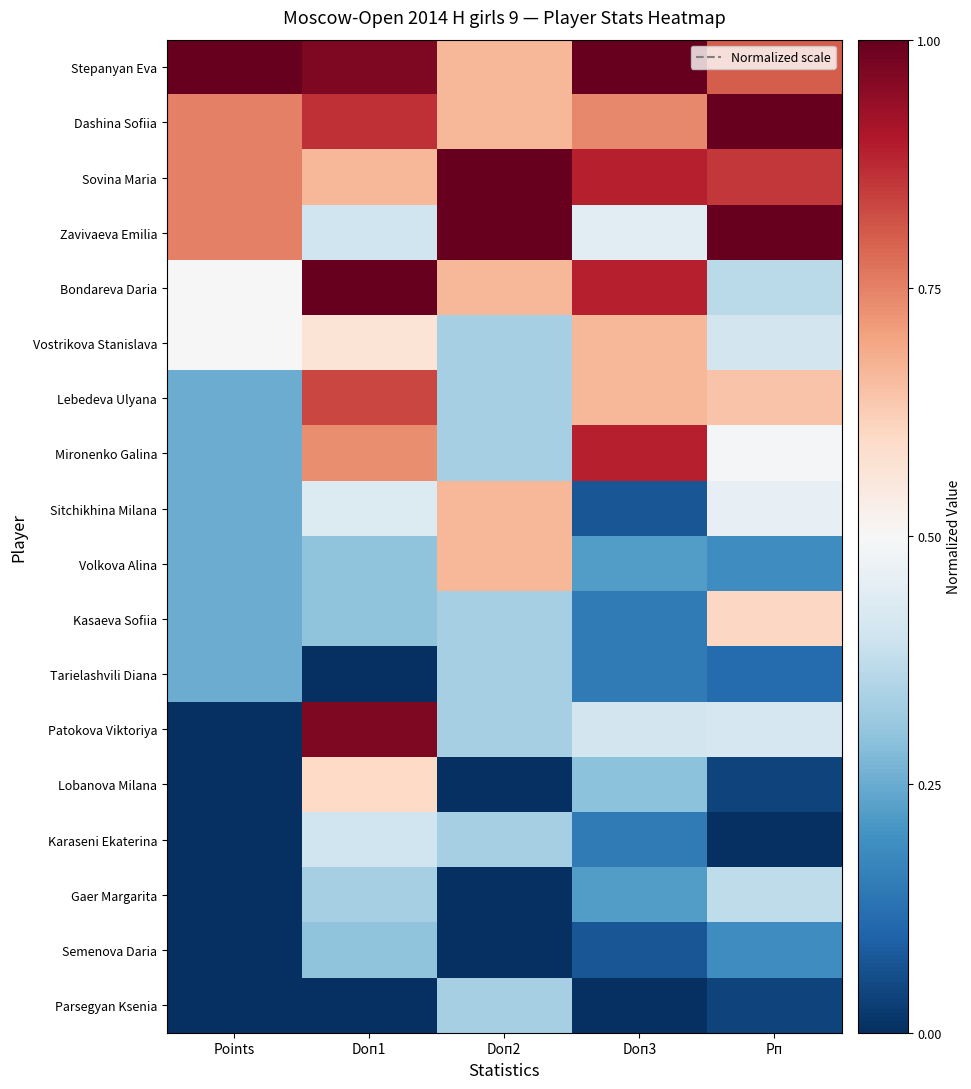

Reading right to left, transcribe all the data shown in this chart.

Stepanyan Eva: Рп=0.8	Doп3=1.0	Doп2=0.7	Doп1=1.0	Points=1.0
Dashina Sofiia: Рп=1.0	Doп3=0.7	Doп2=0.7	Doп1=0.9	Points=0.8
Sovina Maria: Рп=0.9	Doп3=0.9	Doп2=1.0	Doп1=0.7	Points=0.8
Zavivaeva Emilia: Рп=1.0	Doп3=0.4	Doп2=1.0	Doп1=0.4	Points=0.8
Bondareva Daria: Рп=0.4	Doп3=0.9	Doп2=0.7	Doп1=1.0	Points=0.5
Vostrikova Stanislava: Рп=0.4	Doп3=0.7	Doп2=0.3	Doп1=0.6	Points=0.5
Lebedeva Ulyana: Рп=0.6	Doп3=0.7	Doп2=0.3	Doп1=0.8	Points=0.2
Mironenko Galina: Рп=0.5	Doп3=0.9	Doп2=0.3	Doп1=0.7	Points=0.2
Sitchikhina Milana: Рп=0.5	Doп3=0.1	Doп2=0.7	Doп1=0.4	Points=0.2
Volkova Alina: Рп=0.2	Doп3=0.2	Doп2=0.7	Doп1=0.3	Points=0.2
Kasaeva Sofiia: Рп=0.6	Doп3=0.1	Doп2=0.3	Doп1=0.3	Points=0.2
Tarielashvili Diana: Рп=0.1	Doп3=0.1	Doп2=0.3	Doп1=0.0	Points=0.2
Patokova Viktoriya: Рп=0.4	Doп3=0.4	Doп2=0.3	Doп1=1.0	Points=0.0
Lobanova Milana: Рп=0.0	Doп3=0.3	Doп2=0.0	Doп1=0.6	Points=0.0
Karaseni Ekaterina: Рп=0.0	Doп3=0.1	Doп2=0.3	Doп1=0.4	Points=0.0
Gaer Margarita: Рп=0.4	Doп3=0.2	Doп2=0.0	Doп1=0.3	Points=0.0
Semenova Daria: Рп=0.2	Doп3=0.1	Doп2=0.0	Doп1=0.3	Points=0.0
Parsegyan Ksenia: Рп=0.0	Doп3=0.0	Doп2=0.3	Doп1=0.0	Points=0.0